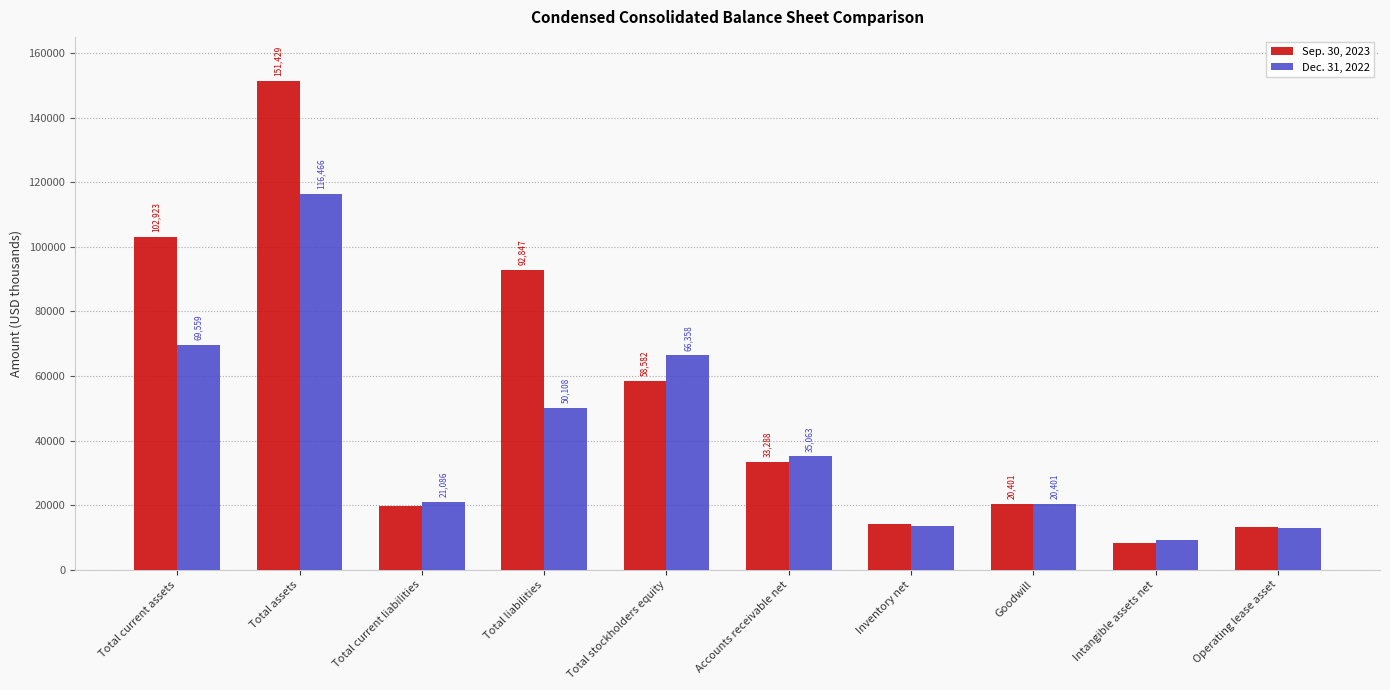

Are the bars grouped side by side (vs. stacked)?

Yes